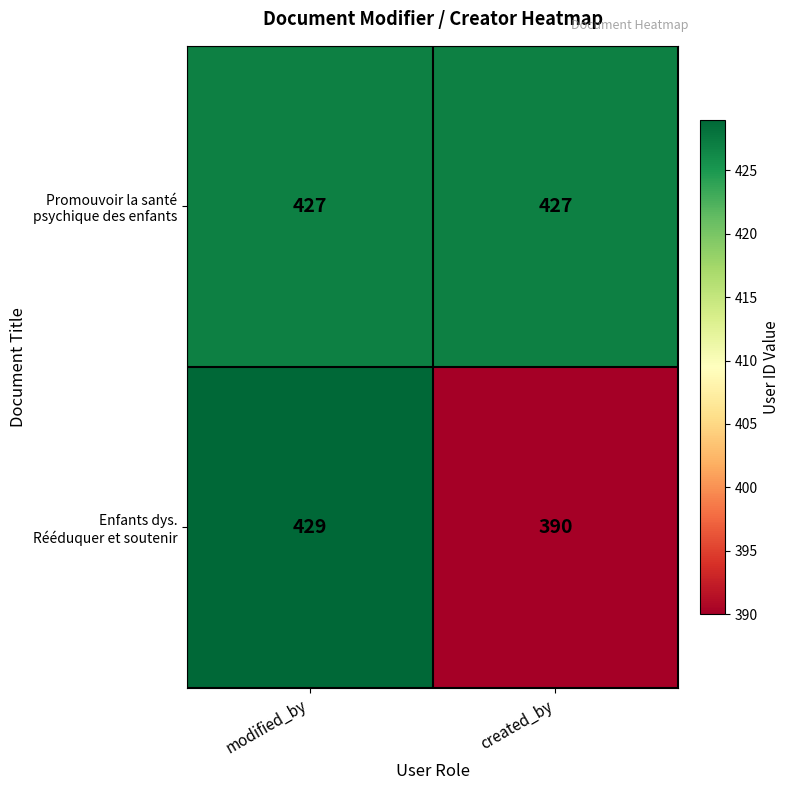

Which label corresponds to the smallest value in the chart?

created_by